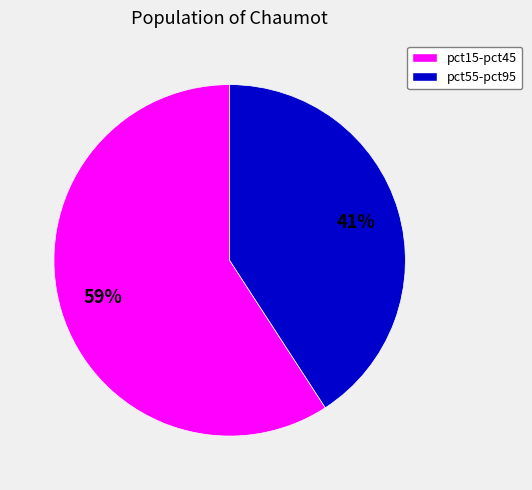

How many slices are in this pie chart?

2